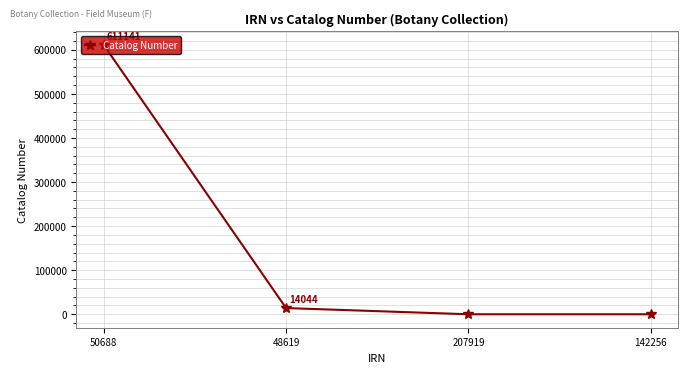

The value at 207919 is -366585. True or false?

False